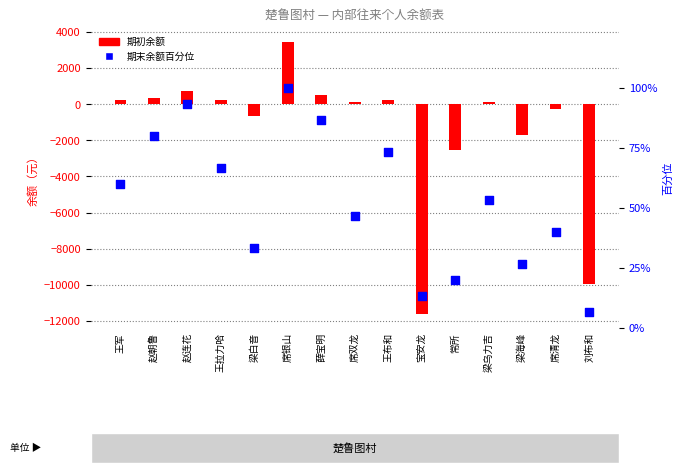

Which series reaches the minimum Y coordinate?

期初余额